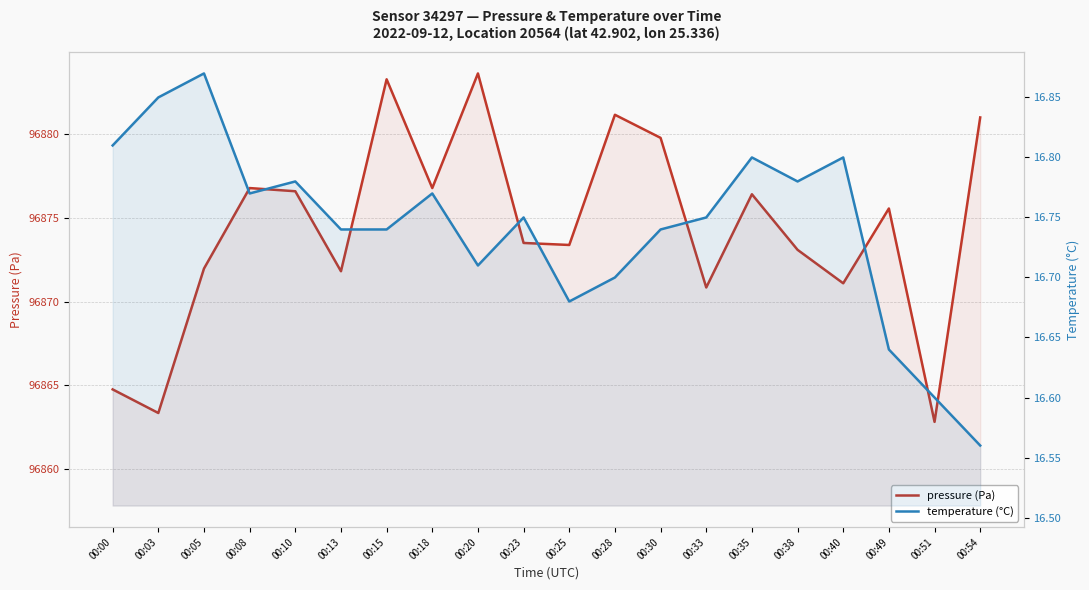

Reading left to right, what are all the values shown in this chart?

pressure (Pa): 00:00=96864.8	00:03=96863.3	00:05=96872.0	00:08=96876.8	00:10=96876.6	00:13=96871.8	00:15=96883.3	00:18=96876.8	00:20=96883.6	00:23=96873.5	00:25=96873.4	00:28=96881.2	00:30=96879.8	00:33=96870.8	00:35=96876.4	00:38=96873.1	00:40=96871.1	00:49=96875.6	00:51=96862.8	00:54=96881.0
temperature (°C): 00:00=16.8	00:03=16.9	00:05=16.9	00:08=16.8	00:10=16.8	00:13=16.7	00:15=16.7	00:18=16.8	00:20=16.7	00:23=16.8	00:25=16.7	00:28=16.7	00:30=16.7	00:33=16.8	00:35=16.8	00:38=16.8	00:40=16.8	00:49=16.6	00:51=16.6	00:54=16.6